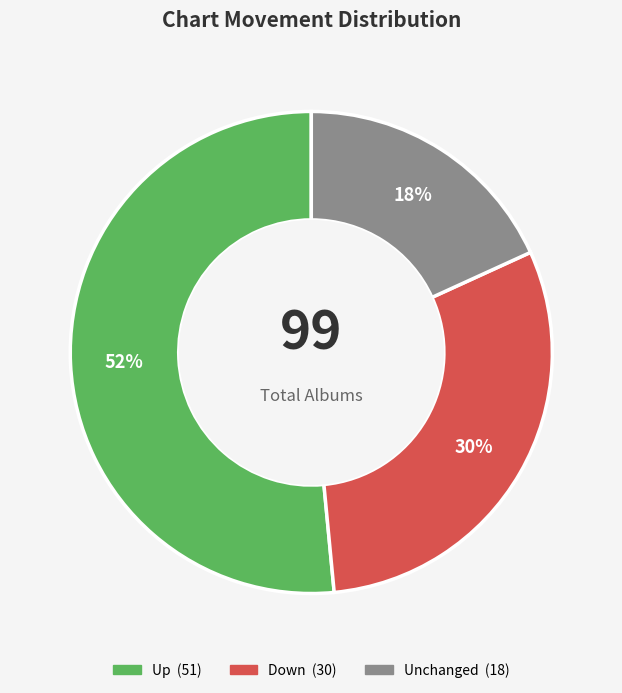

To the nearest percent, what is the average slice percentage?

33%